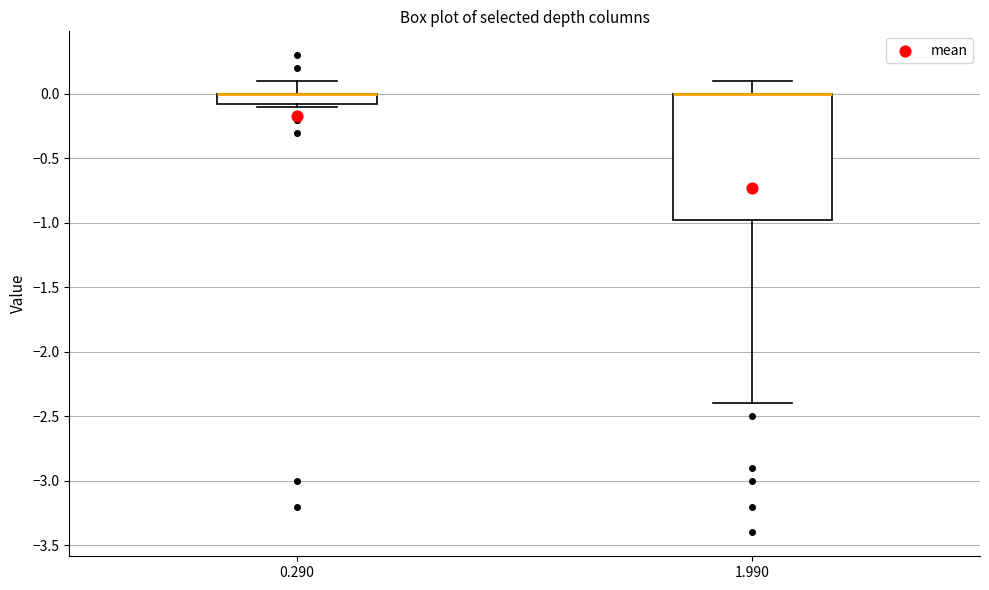

Reading left to right, transcribe this box plot: for each box, give where its median line is, the range the box spans, and where its two whiskers end, as read against the y-axis. The values are not printed on the chart, so give them approximately, as read against the axis.

0.290: median 0.00 (drawn on the box's upper edge), box -0.05 to 0.00, whiskers -0.10 to 0.10
1.990: median 0.00 (drawn on the box's upper edge), box -0.95 to 0.00, whiskers -2.40 to 0.10